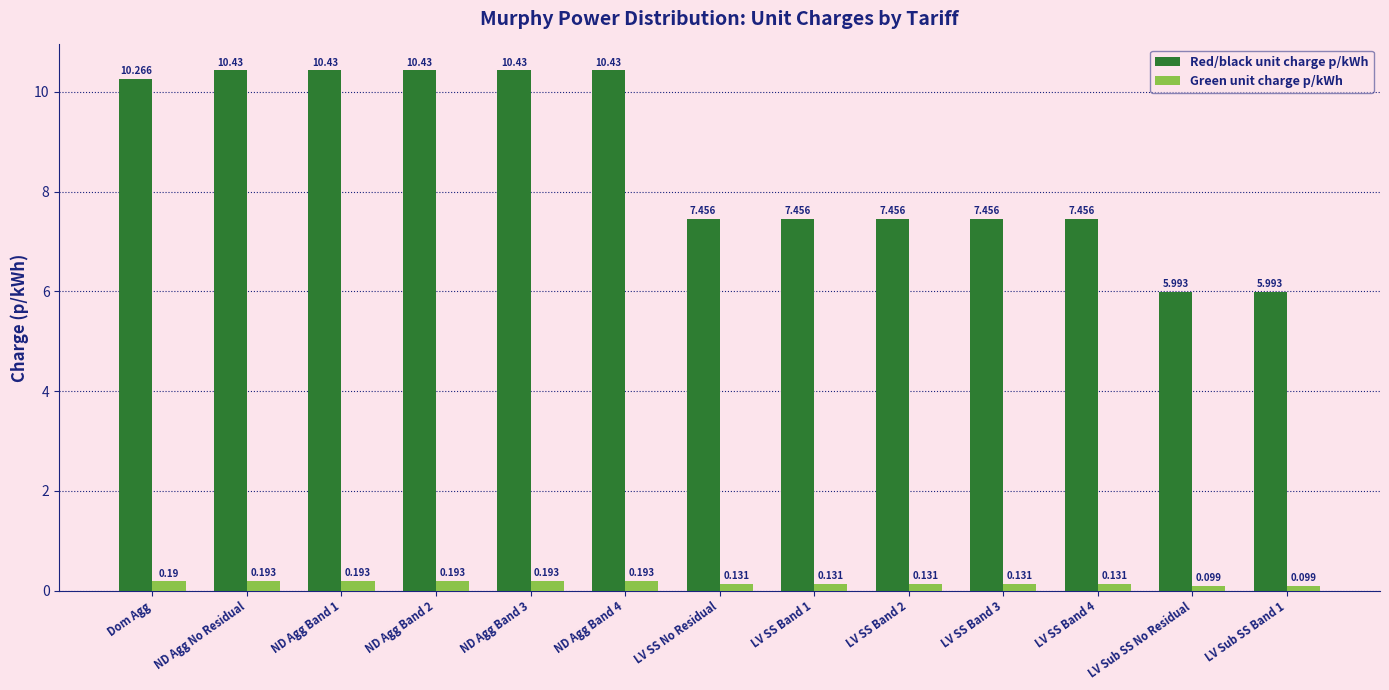

Which series has the largest total across all categories?

Red/black unit charge p/kWh